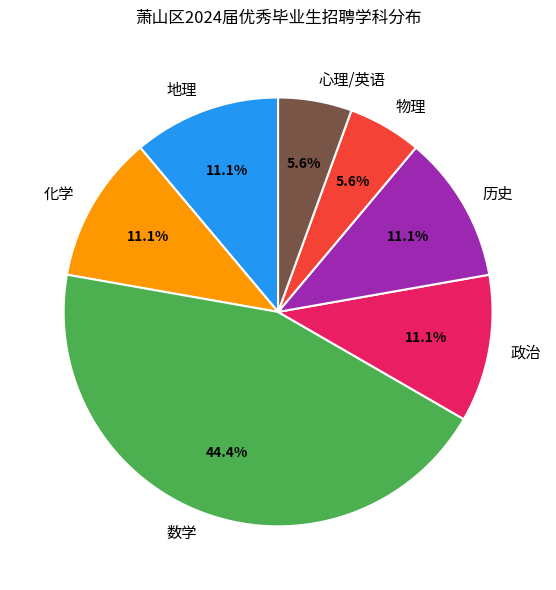

Count the number of slices in the pie.

7